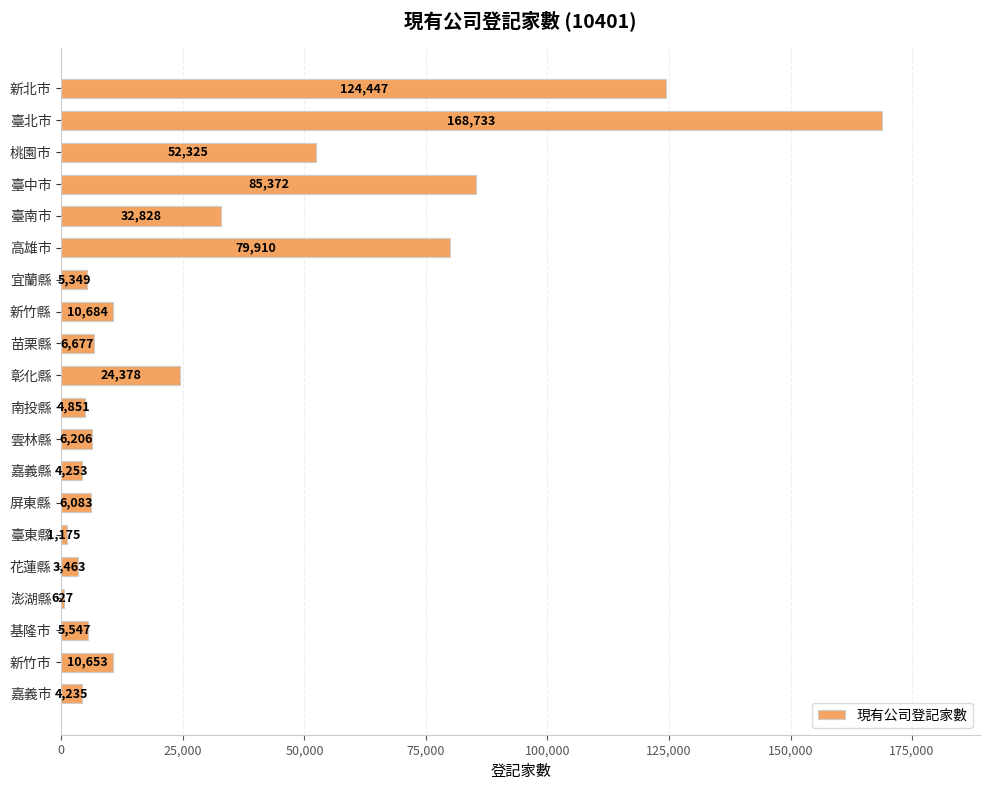

What is the label of the 19th bar from the bottom?

臺北市